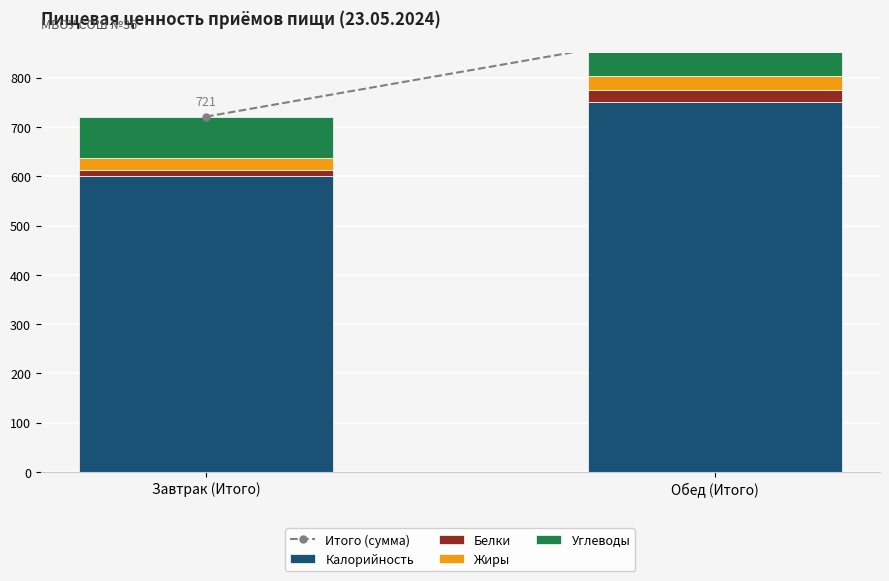

What is the difference between the Углеводы values at Завтрак (Итого) and Обед (Итого)?

13